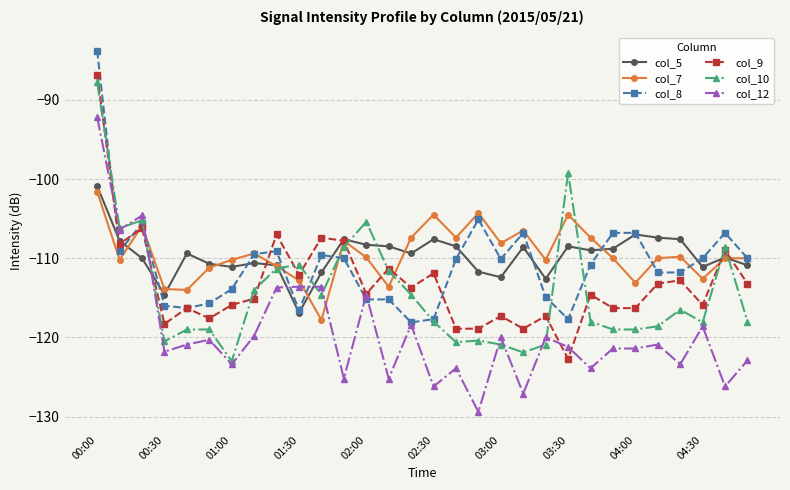

What is the value of the col_9 point at the 2nd from the left?

-108.2